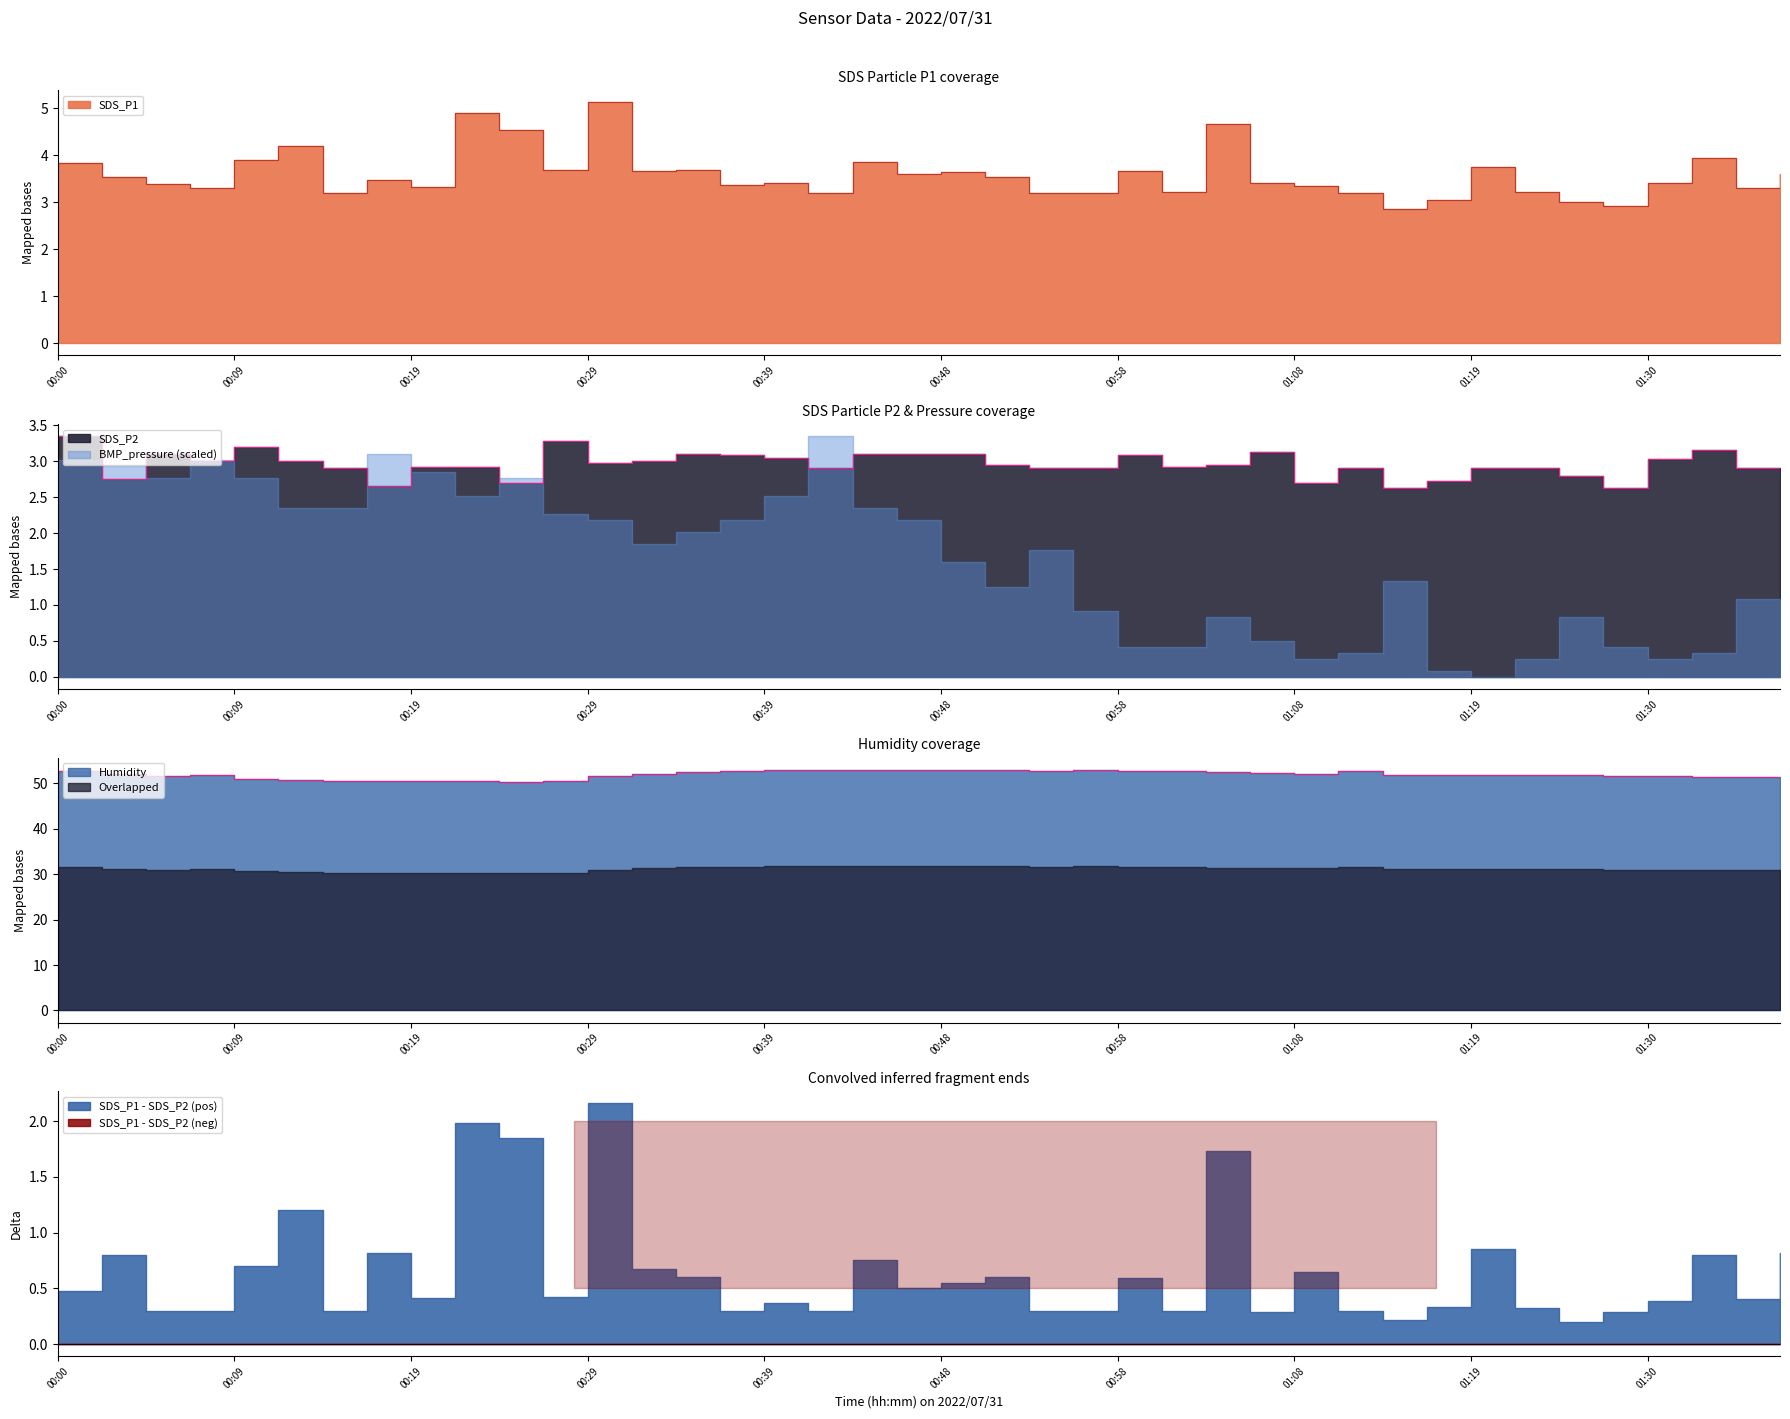

In SDS_P2, how many points are higher than both neighbors (excluding endpoints)?

8